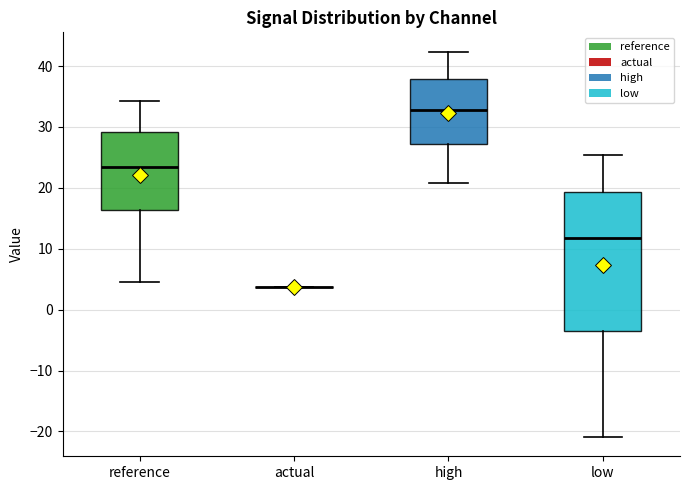

Which box is the tallest, from its lower edge to its upper edge?

low